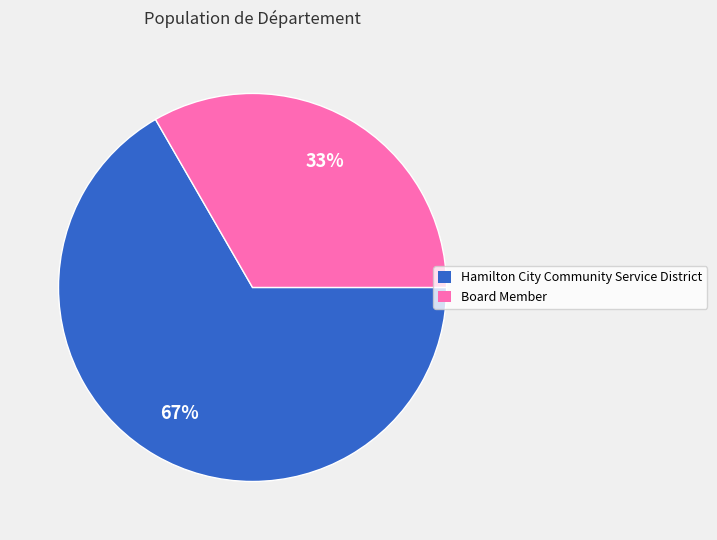

To the nearest percent, what is the combined percentage of Hamilton City Community Service District and Board Member?

100%